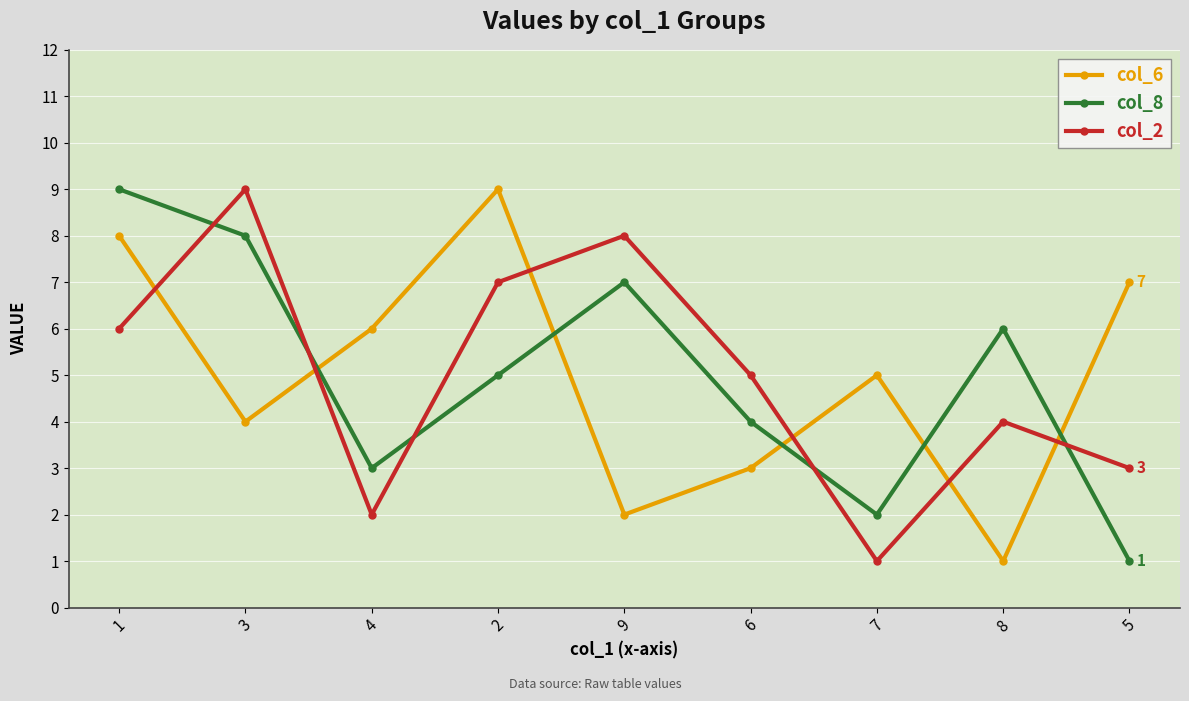

What is the difference between the maximum and minimum values in the col_2 series?

8